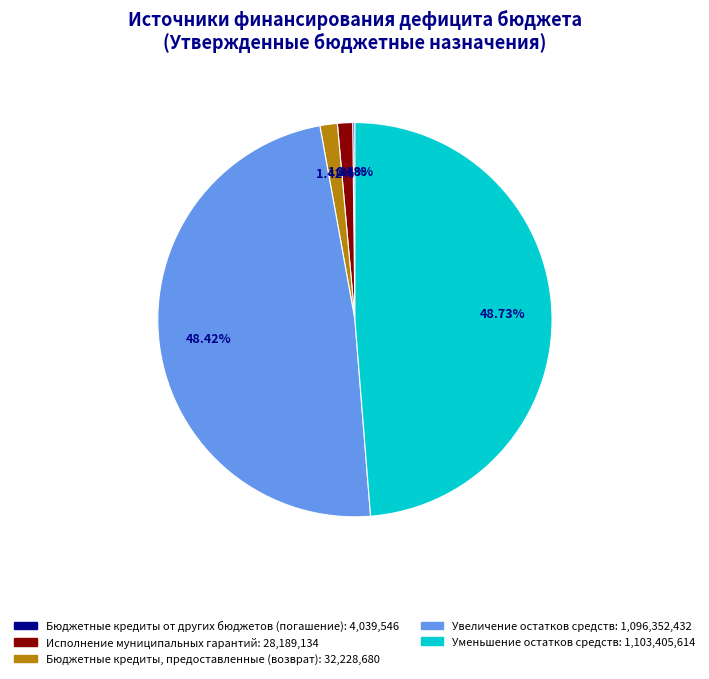

Does Увеличение остатков средств account for over 50% of the chart?

No